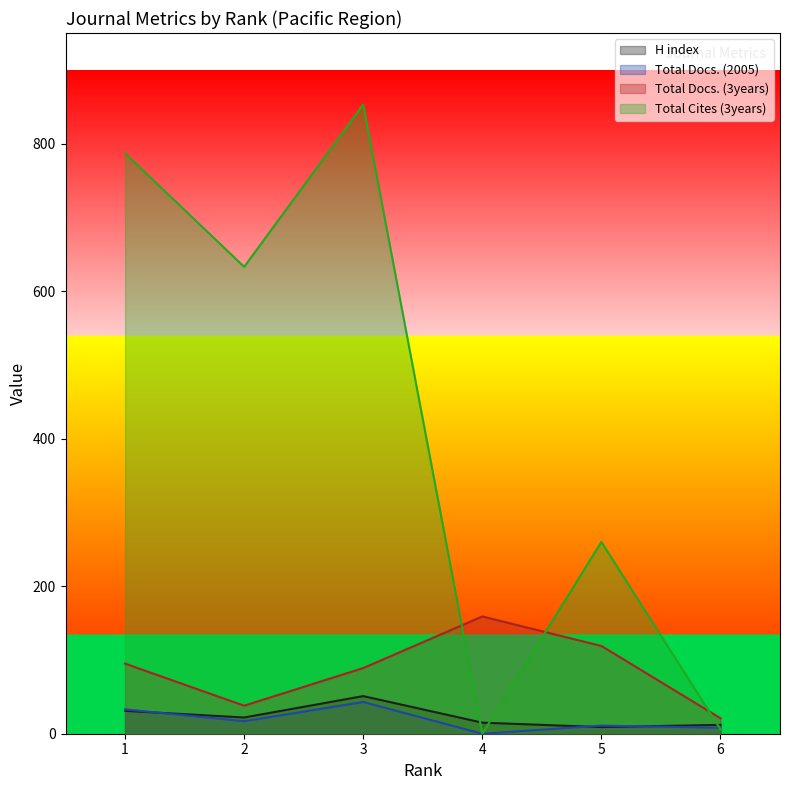

The value of Total Cites (3years) at 2 is 285. True or false?

False